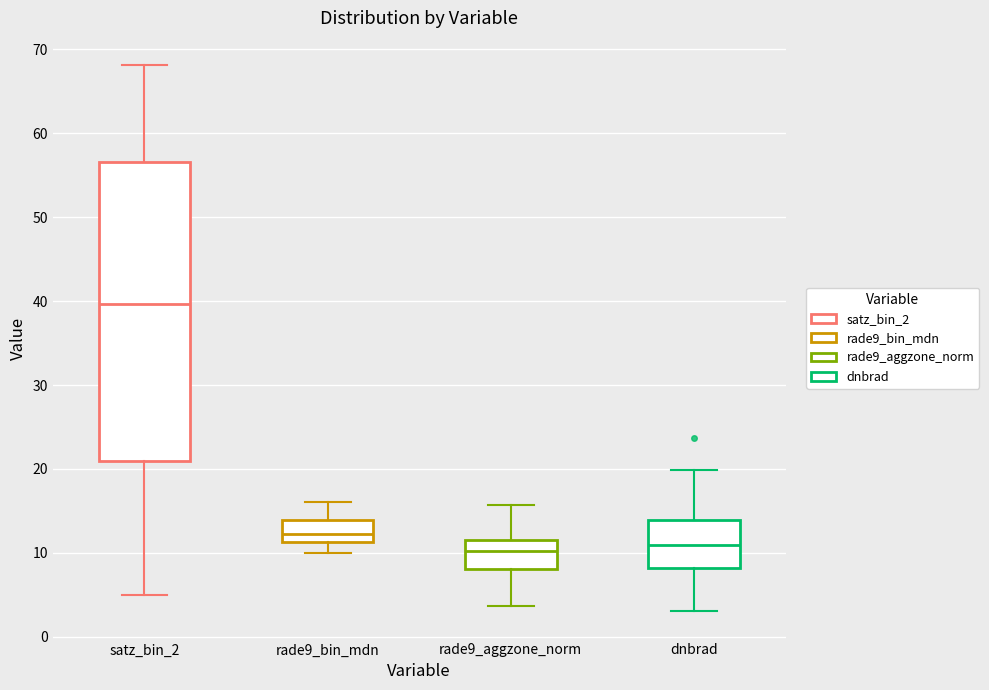

Which box is the tallest, from its lower edge to its upper edge?

satz_bin_2